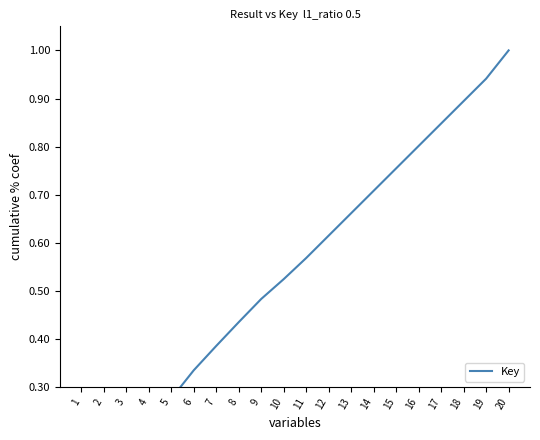

Rank the categories by value from highest to lowest.

20, 19, 18, 17, 16, 15, 14, 13, 12, 11, 10, 9, 8, 7, 6, 5, 4, 3, 2, 1